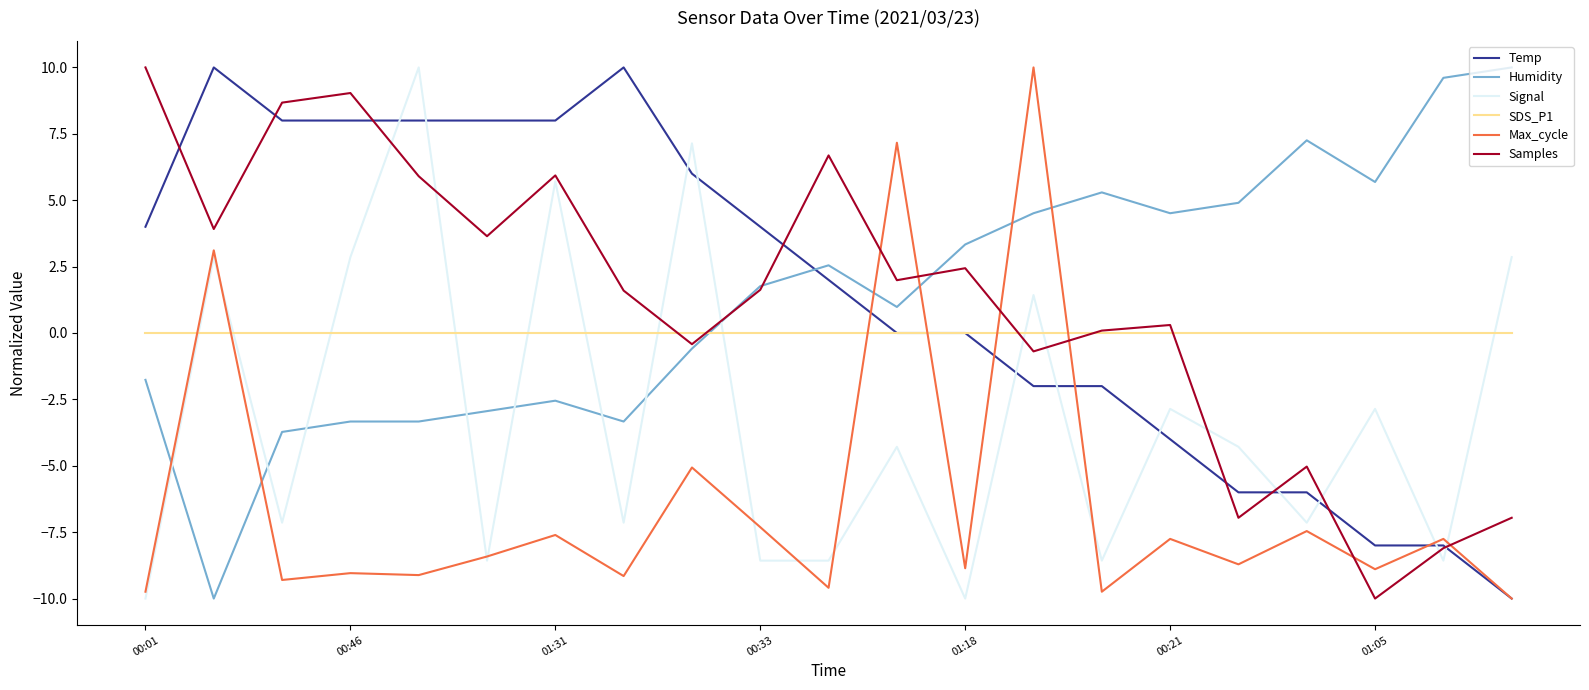

What is the minimum value for Signal?

-10.0